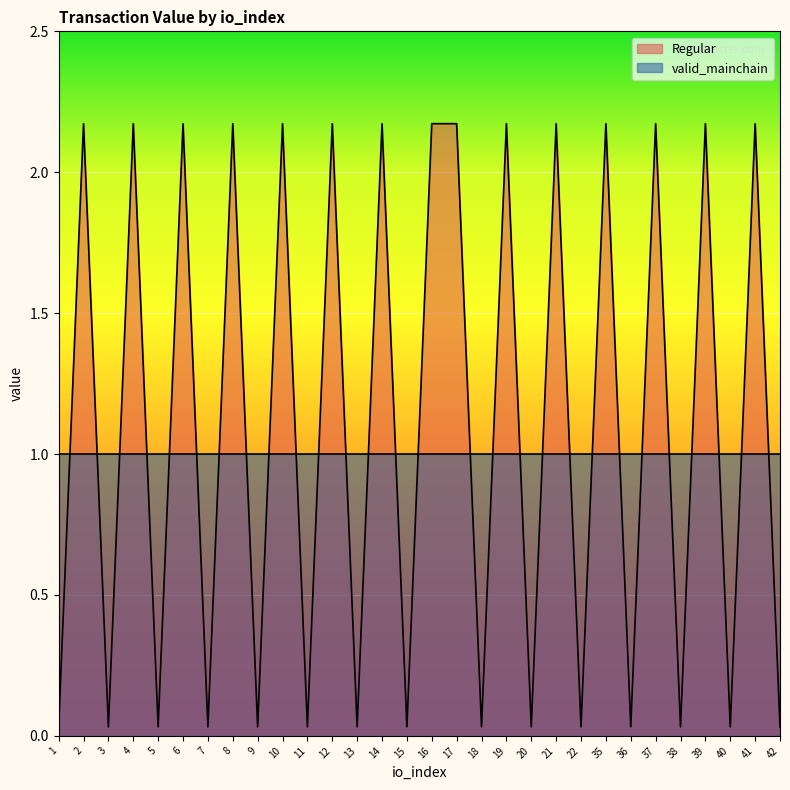

What is the maximum value shown in the chart?

2.2